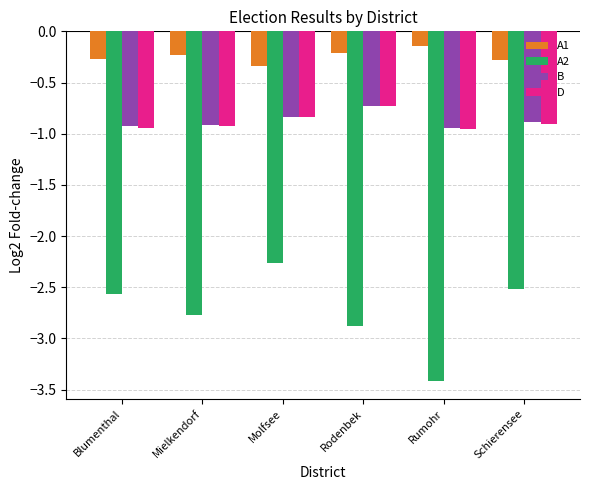

The D series shows -1.6 at Rumohr. True or false?

False